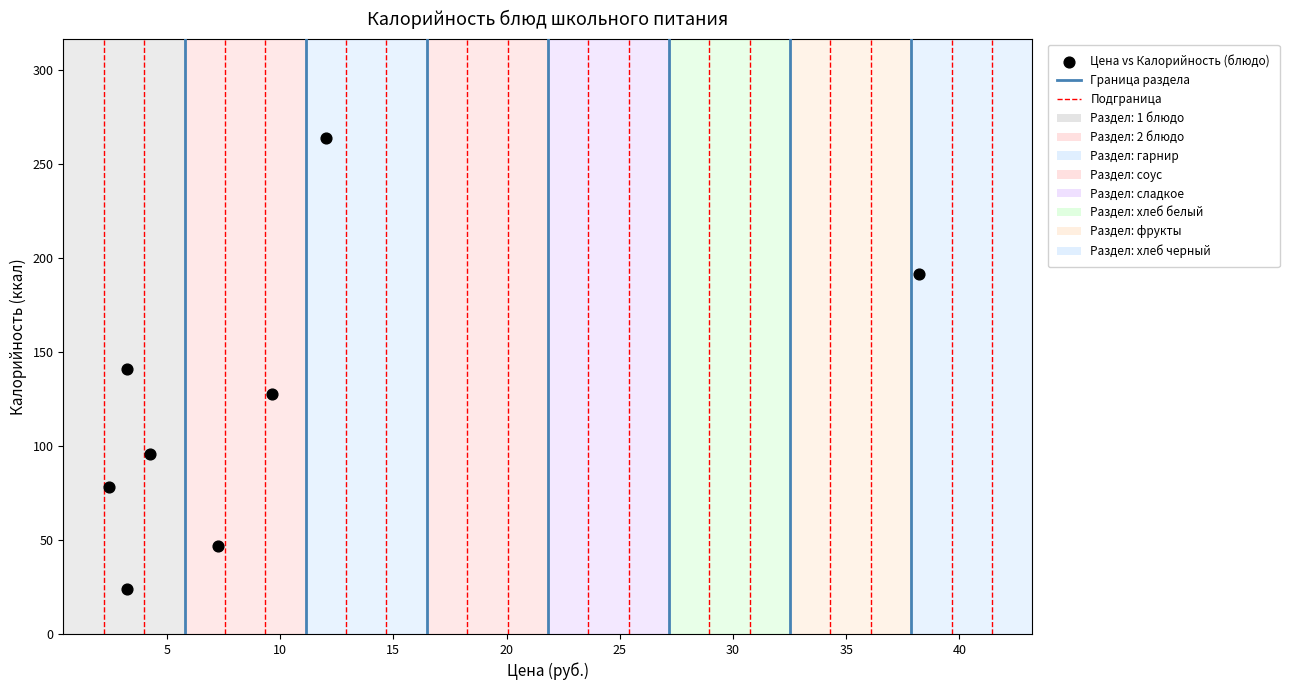

What is the average X value?

10.0